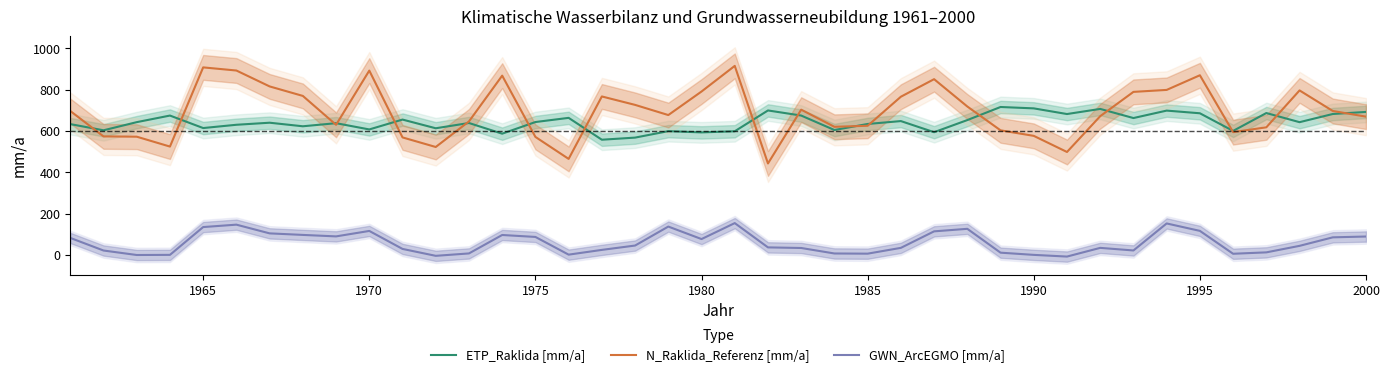

How many series are shown in this chart?

3